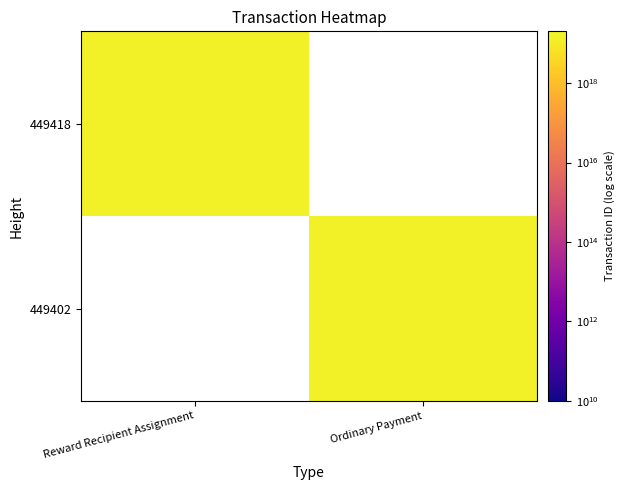

Is it true that 449418 equals 7221784213367257088.0 at Reward Recipient Assignment?

False